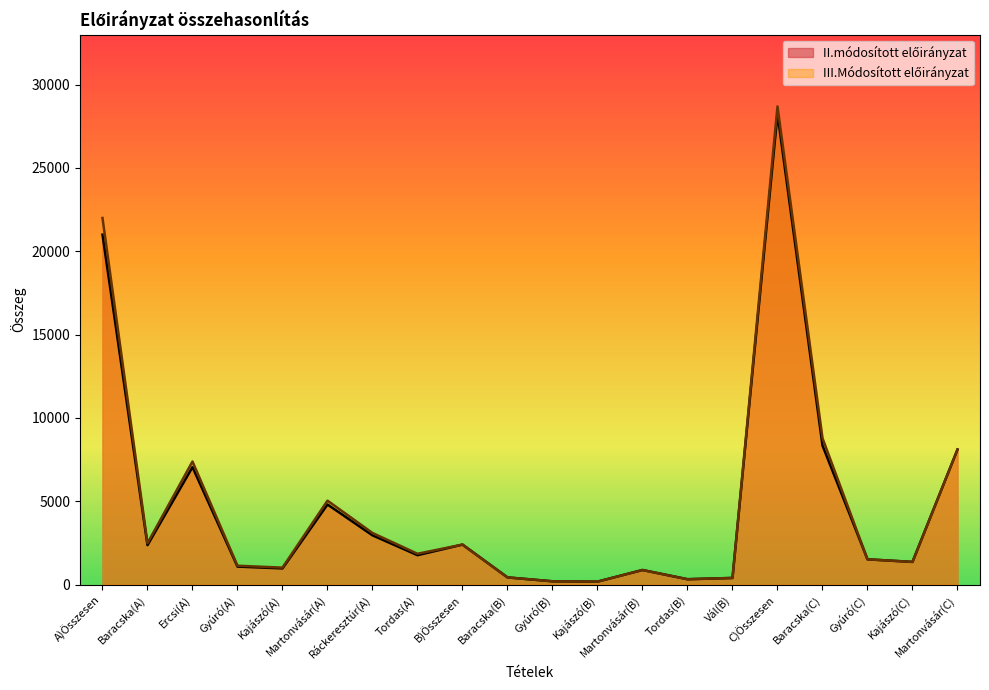

Which series changed the most between Gyúró(A) and Baracska(C)?

III.Módosított előirányzat